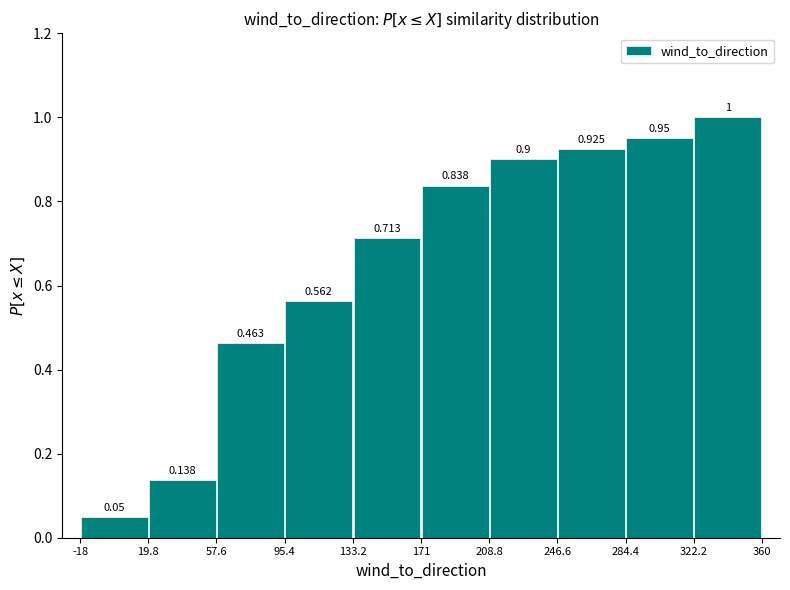

Reading left to right, list every bar in this chart as the range it spans on the x-axis followed by its height.

-18 to 19.8: 0.050
19.8 to 57.6: 0.138
57.6 to 95.4: 0.463
95.4 to 133.2: 0.562
133.2 to 171: 0.713
171 to 208.8: 0.838
208.8 to 246.6: 0.900
246.6 to 284.4: 0.925
284.4 to 322.2: 0.950
322.2 to 360: 1.000